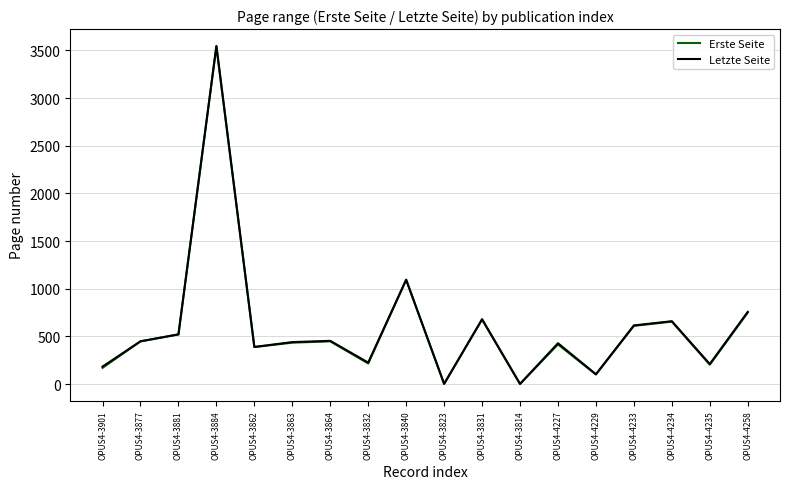

What is the spread (max minus min) of values at OPUS4-3864?

5